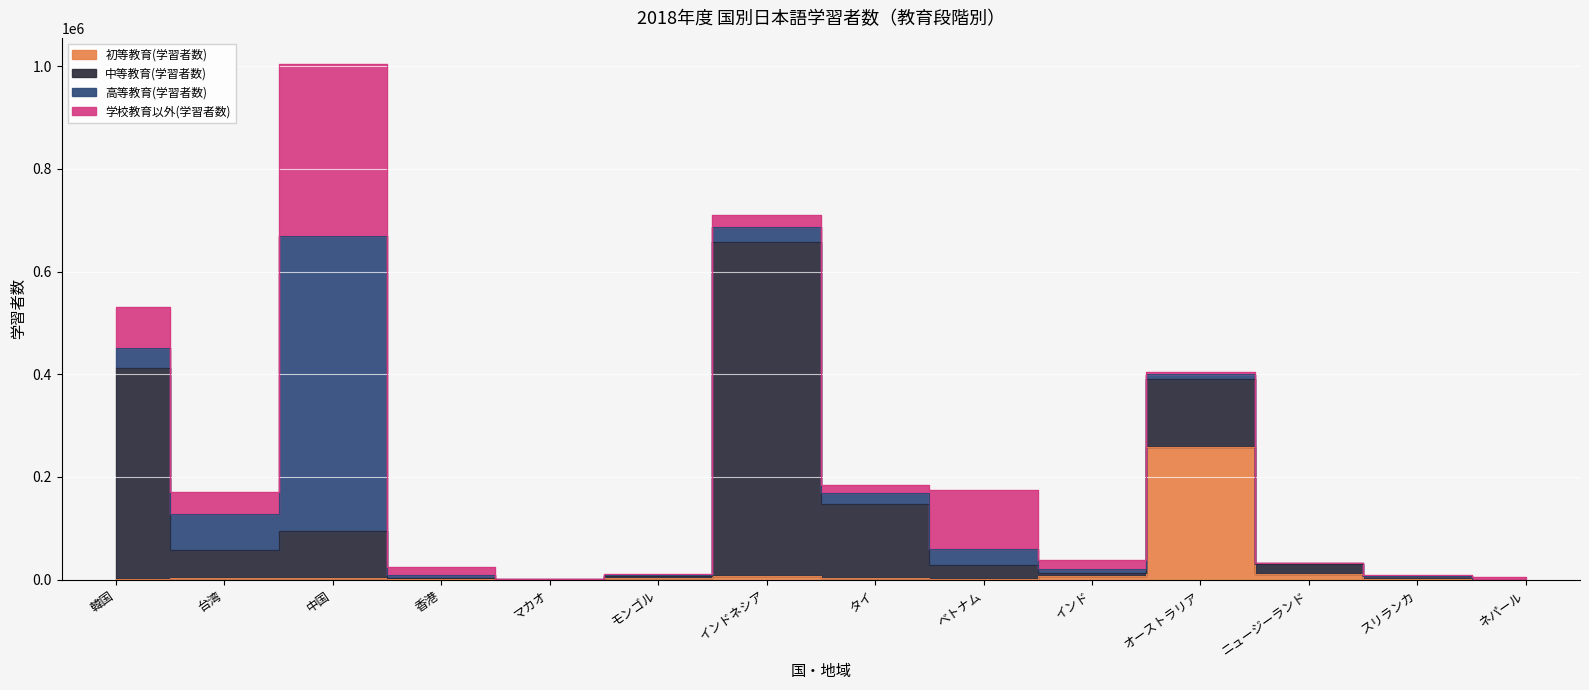

How many data points in 高等教育(学習者数) are less than 11353?

7